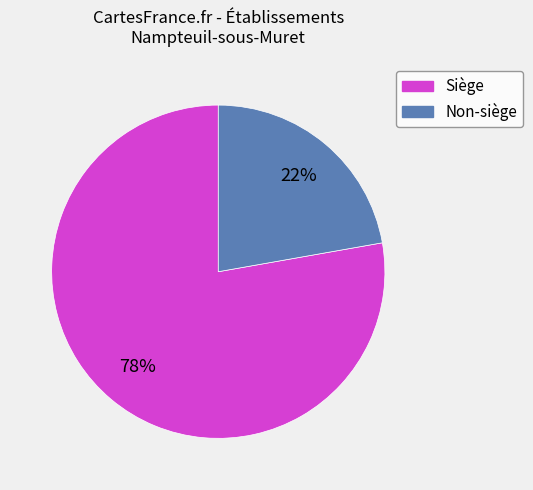

Is there any slice that represents more than half of the pie?

Yes